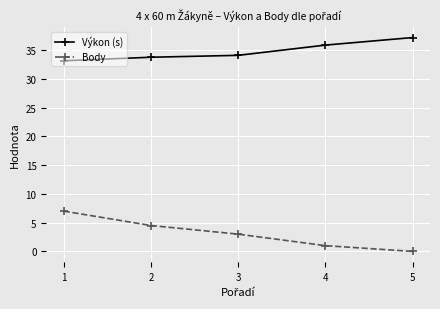

True or false: Body and Výkon (s) cross at least once.

False